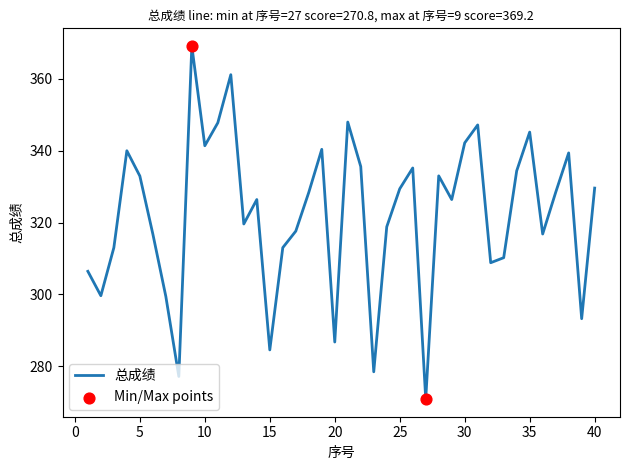

What is the smallest value displayed?

270.8